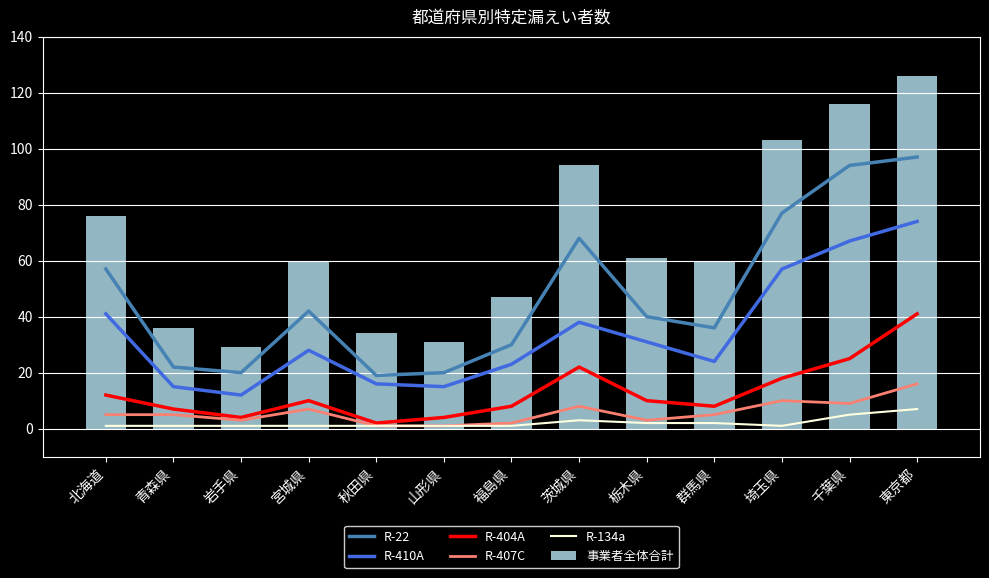

Which series has the largest range (max minus min)?

事業者全体合計